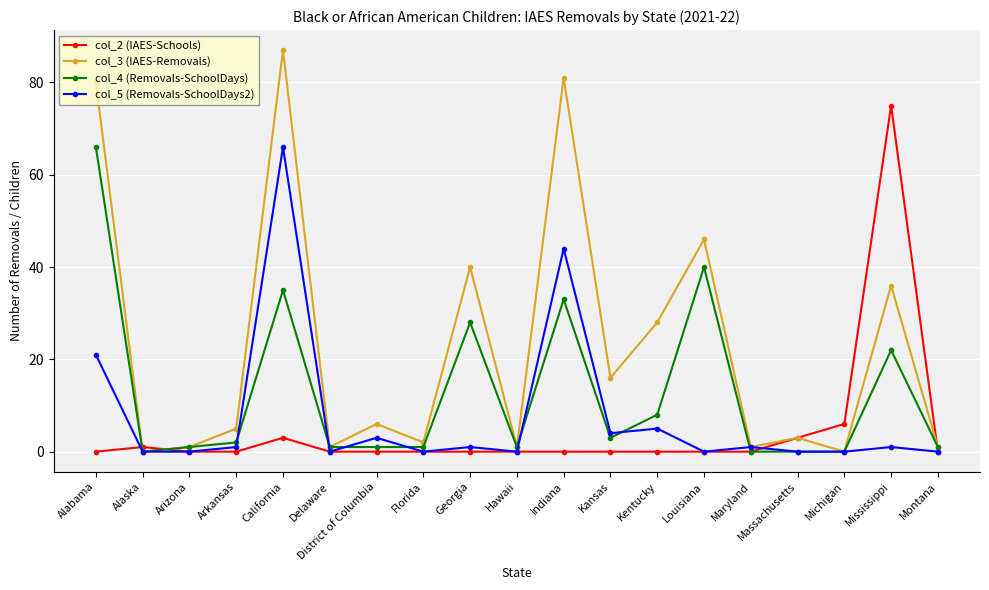

The col_5 (Removals-SchoolDays2) series shows 40 at Alaska. True or false?

False